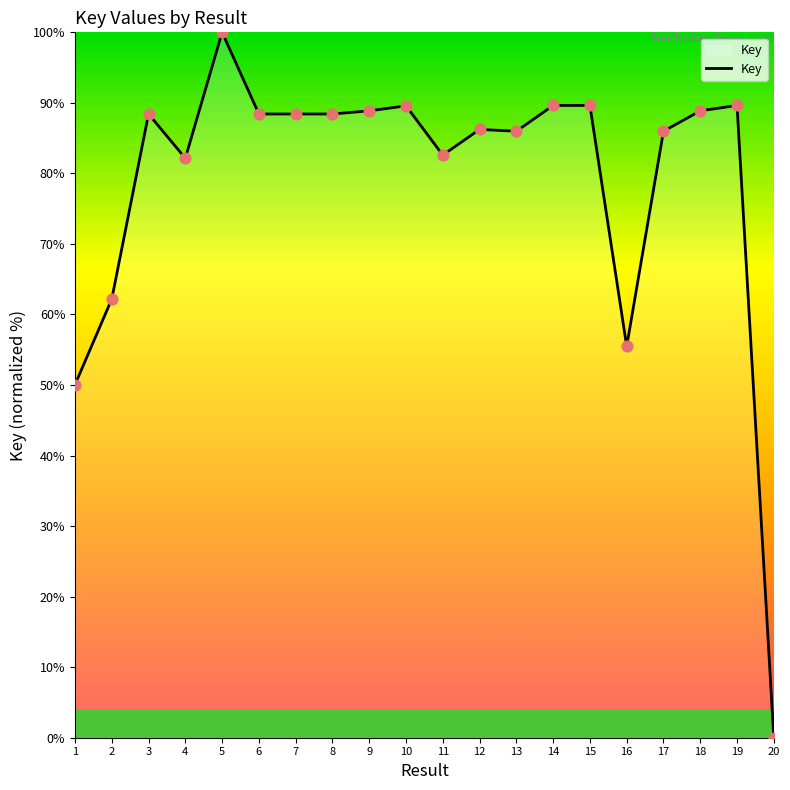

What is the change in value from 15 to 20?

-89.6